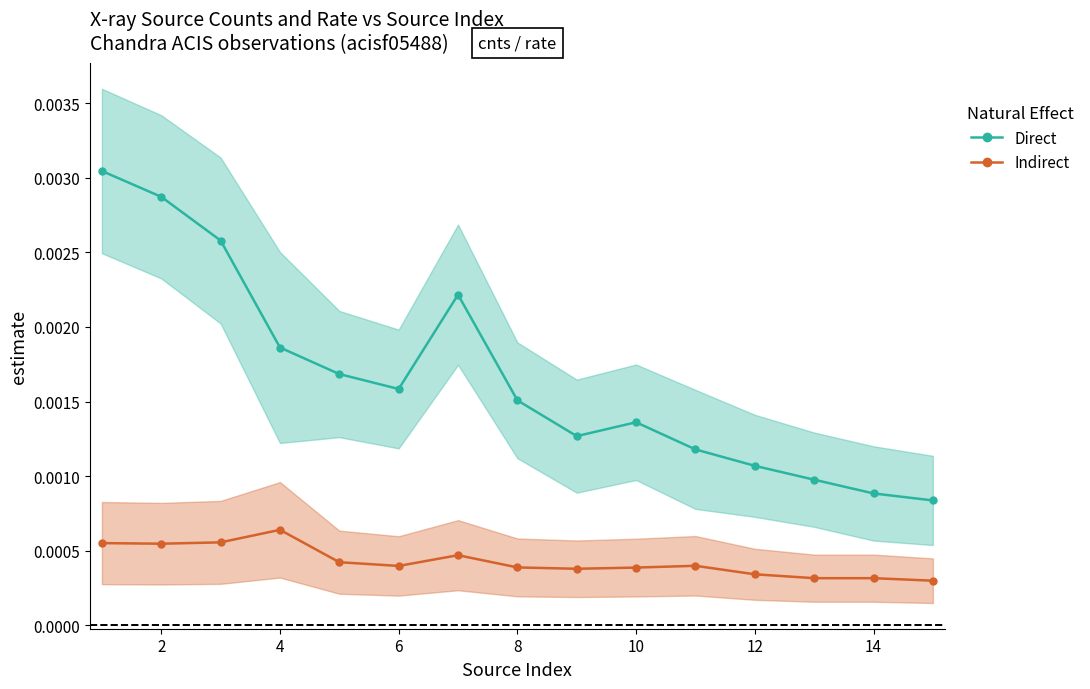

Is it true that Direct equals 0.0 at 6?

False